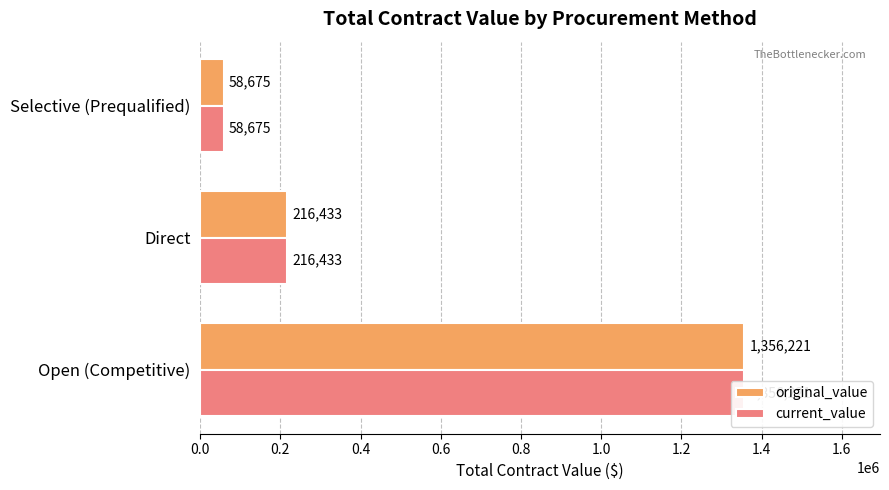

How many distinct data groups are displayed?

2